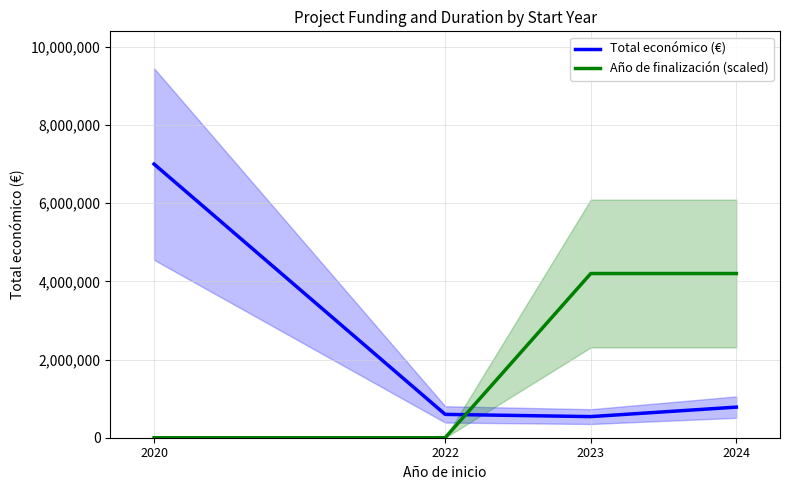

Does the chart display data point markers on the line(s)?

No